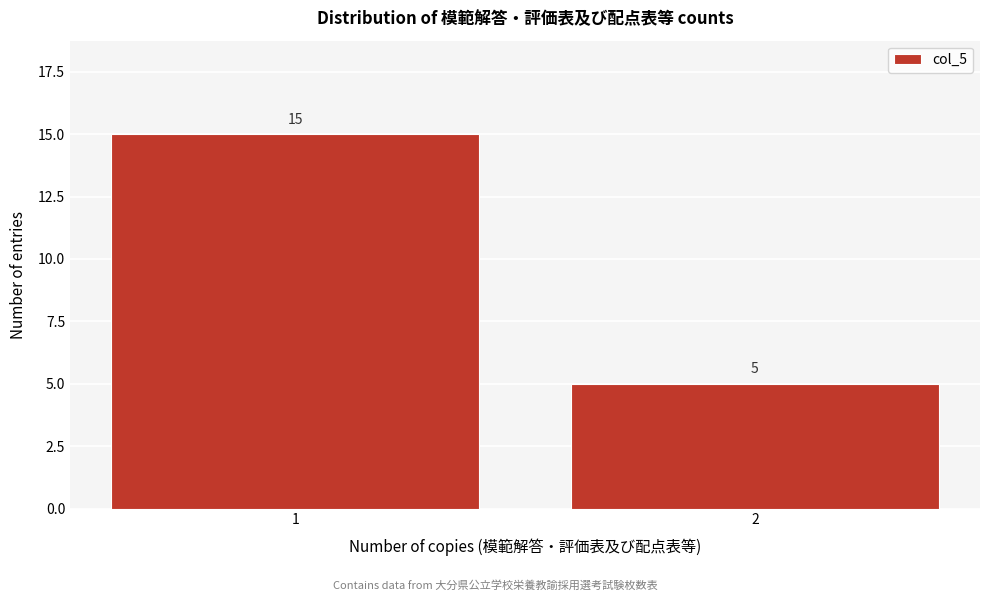

Reading left to right, transcribe all the data shown in this chart.

1=15	2=5